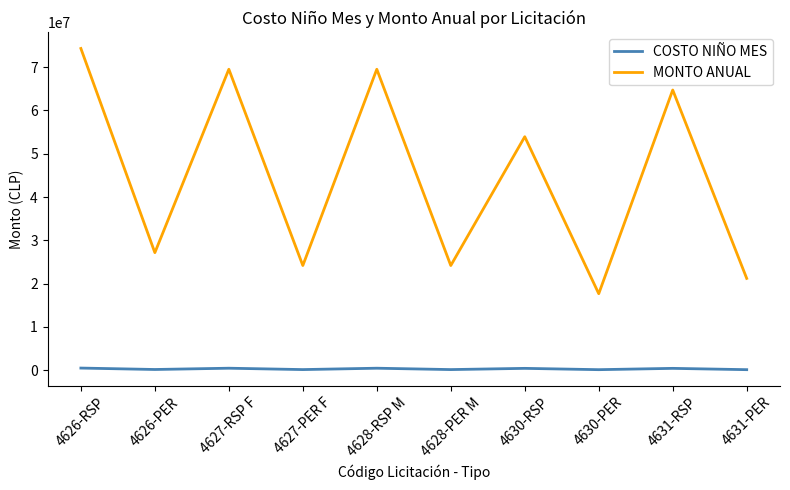

What is the average value of the MONTO ANUAL series?

44628236.9